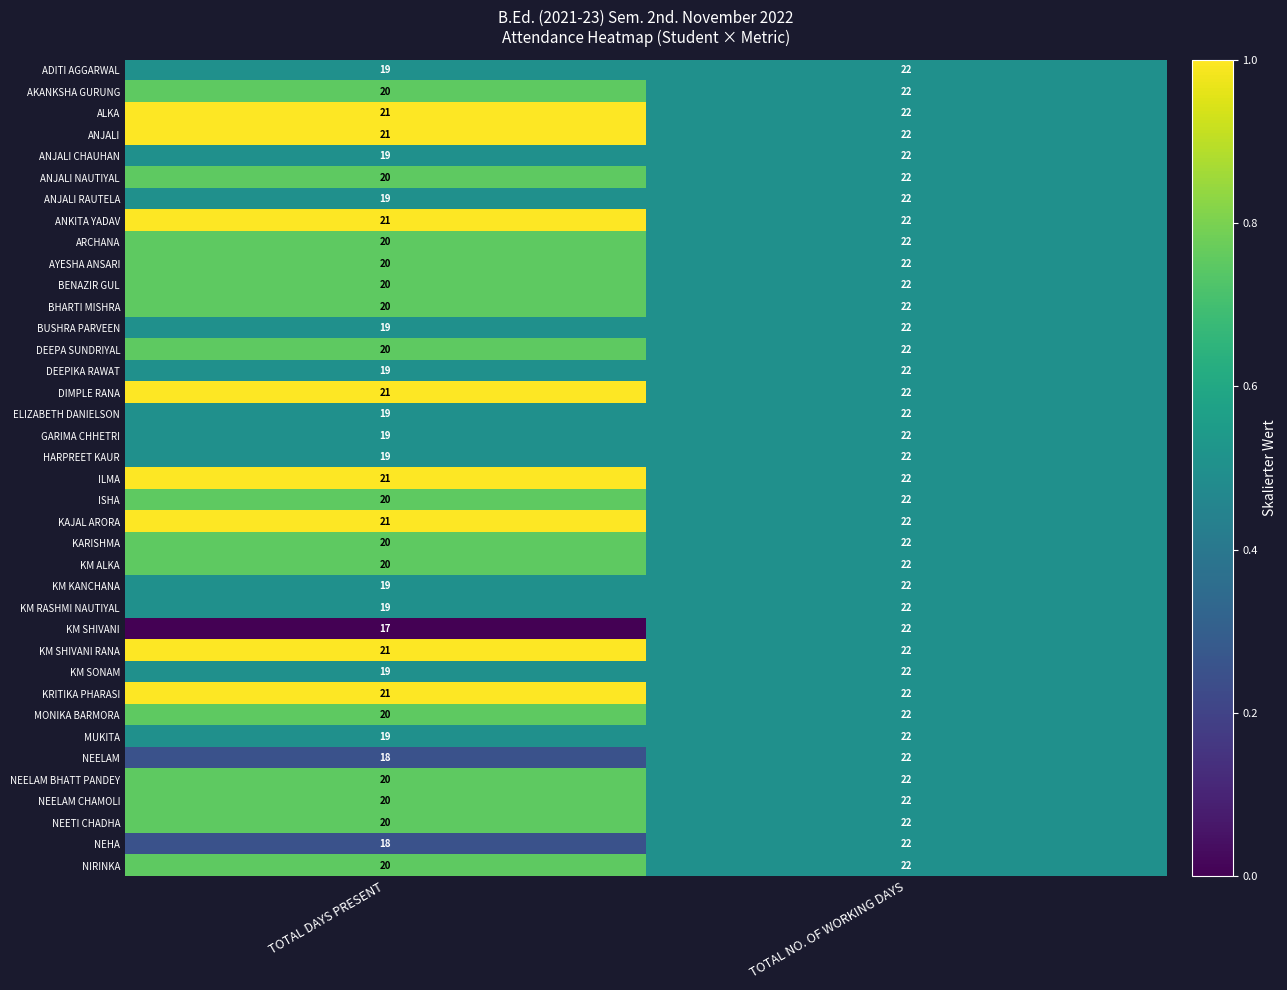

Which label corresponds to the largest value in the chart?

TOTAL NO. OF WORKING DAYS